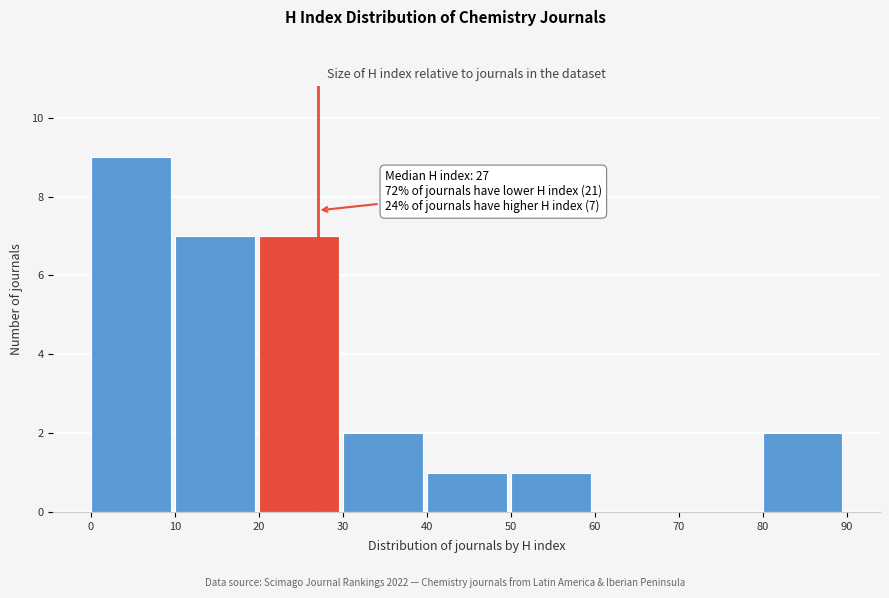

Over which range of the x-axis is the bar tallest?

0 to 10